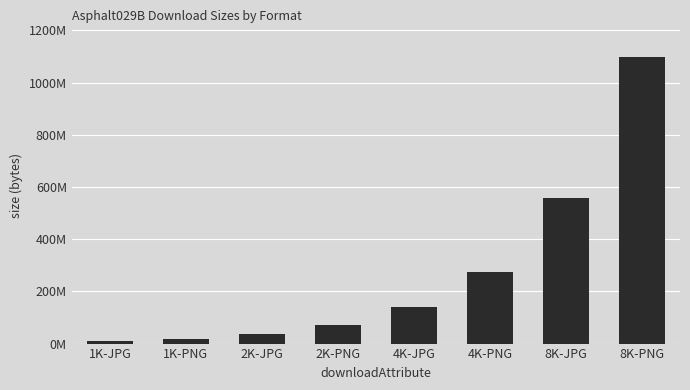

Between 4K-JPG and 1K-JPG, which is larger?

4K-JPG